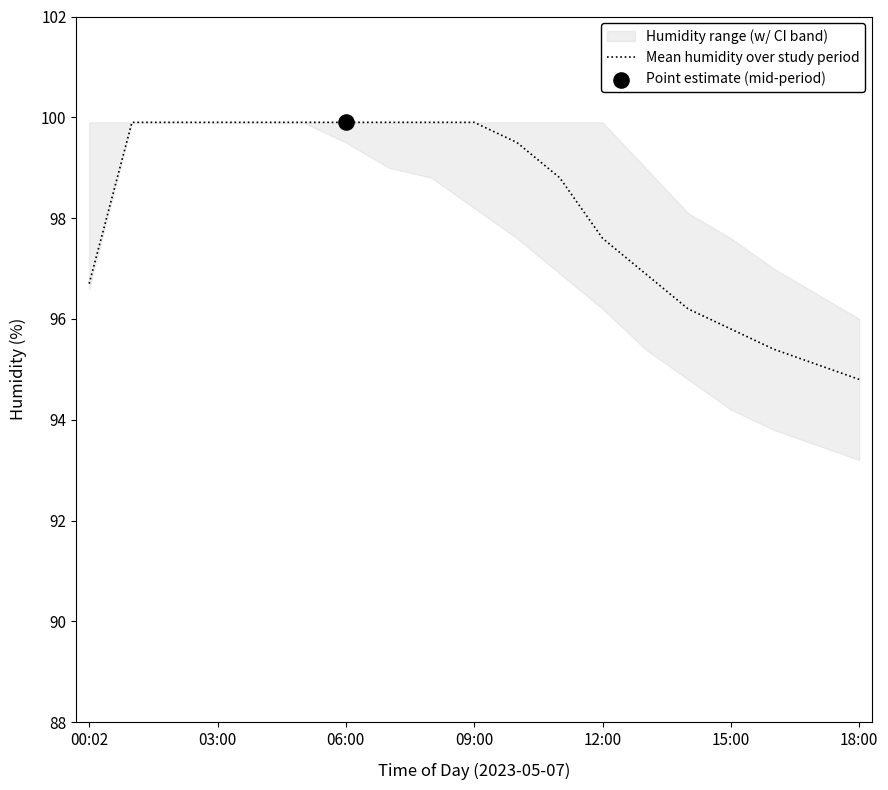

What is the ratio of the value at 00:02 to the value at 18:00?

1.0